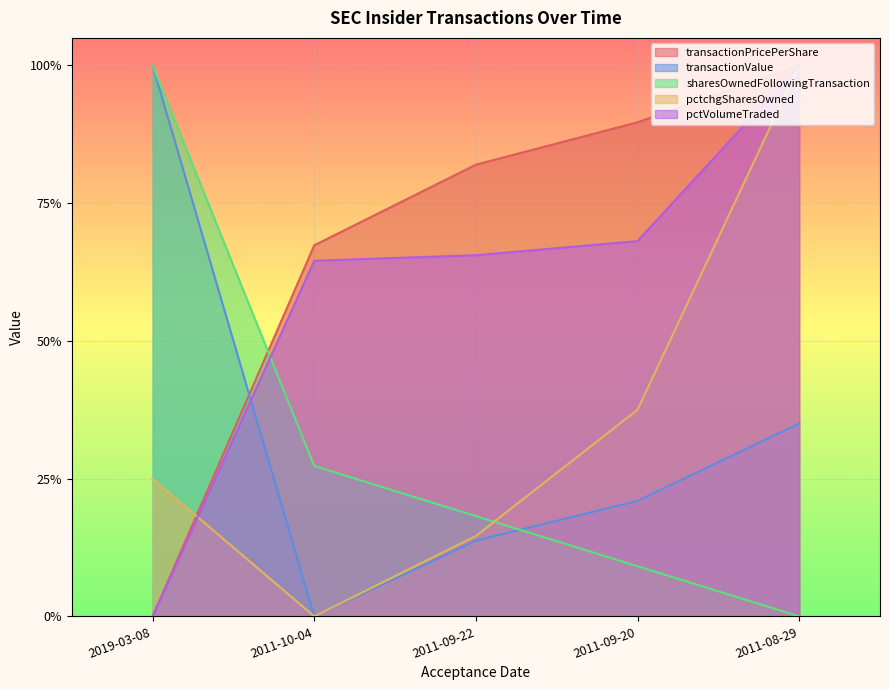

How many data points does each series have?

5